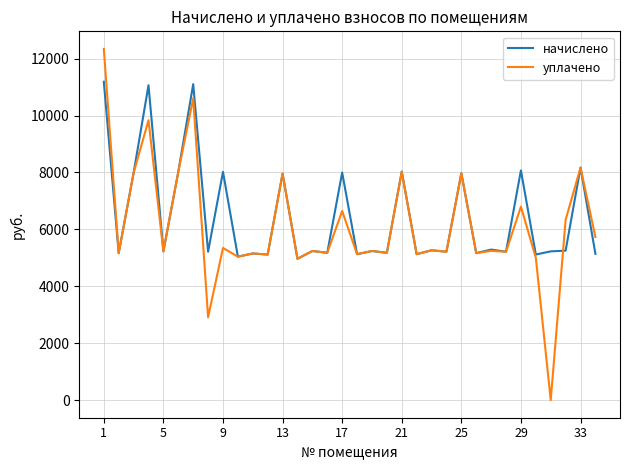

What is the difference between the second highest and second lowest values in the начислено series?

6061.0